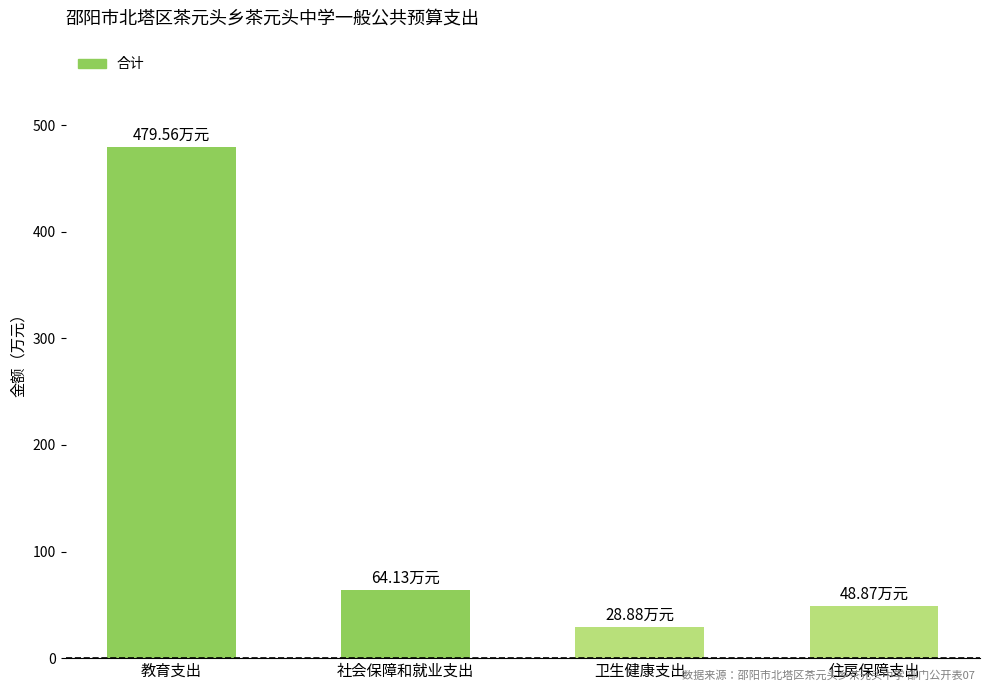

What value does the data have at 住房保障支出?

48.9